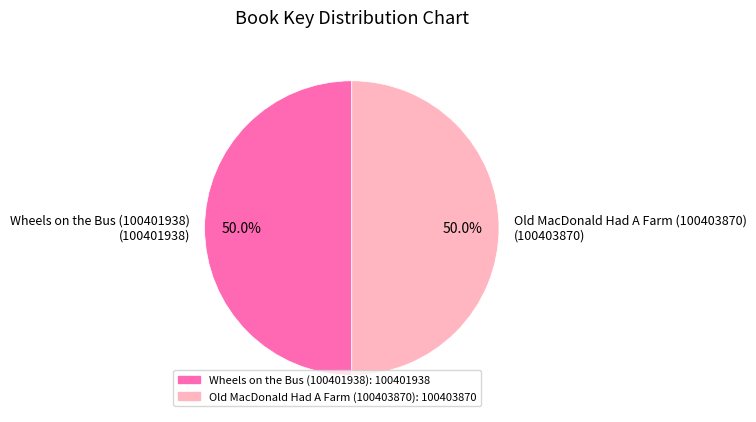

What is the ratio of the value at Old MacDonald Had A Farm (100403870) (100403870) to the value at Wheels on the Bus (100401938) (100401938)?

1.0